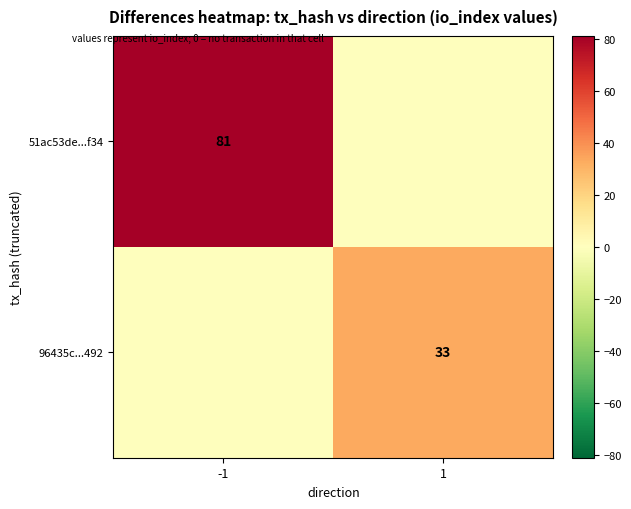

Is it true that 51ac53de...f34 equals 81 at -1?

True